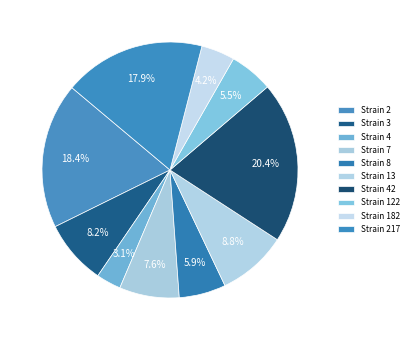

Which category has the biggest portion of the pie?

Strain 42